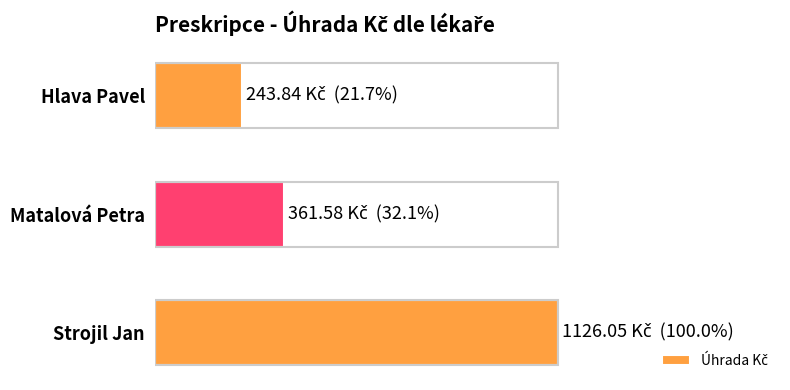

At which label is the value closest to 684?

Matalová Petra